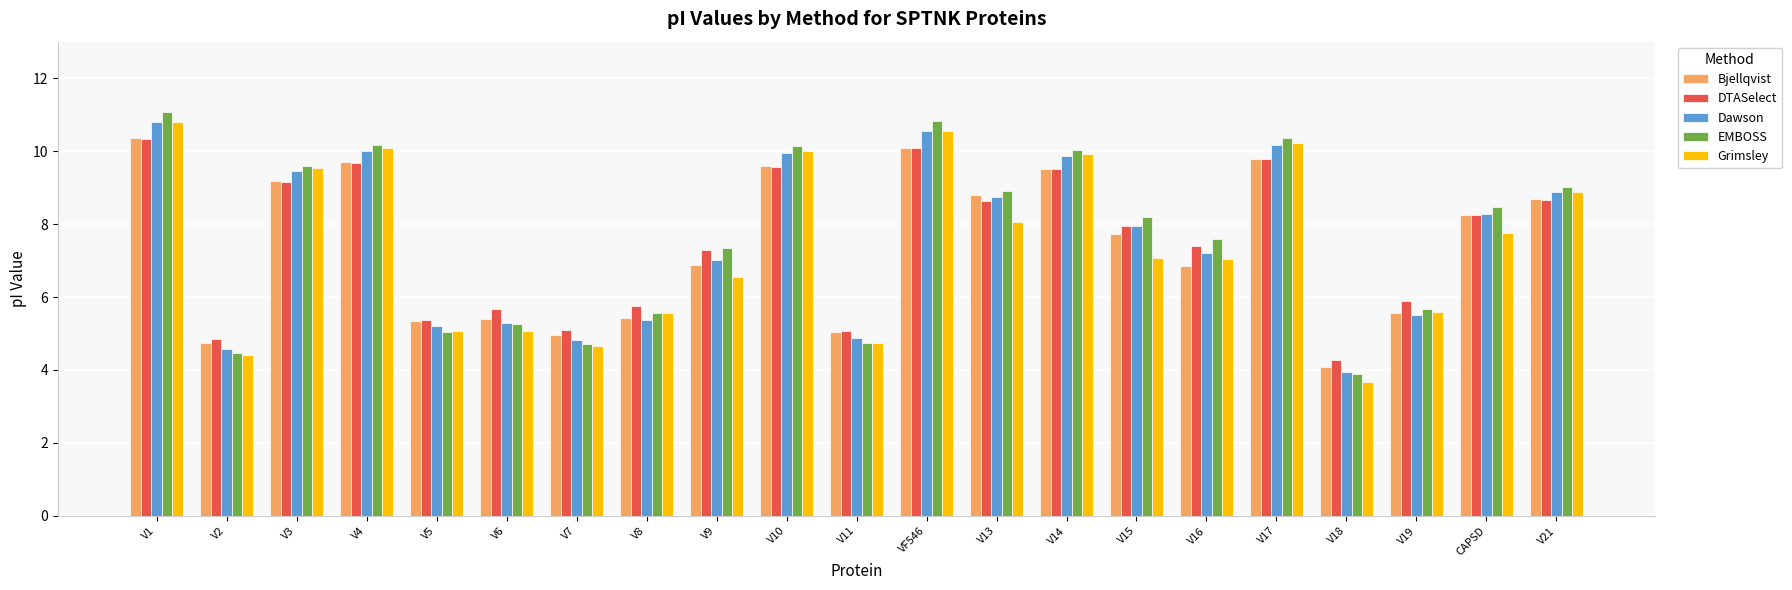

How many bars are there in each group?

5